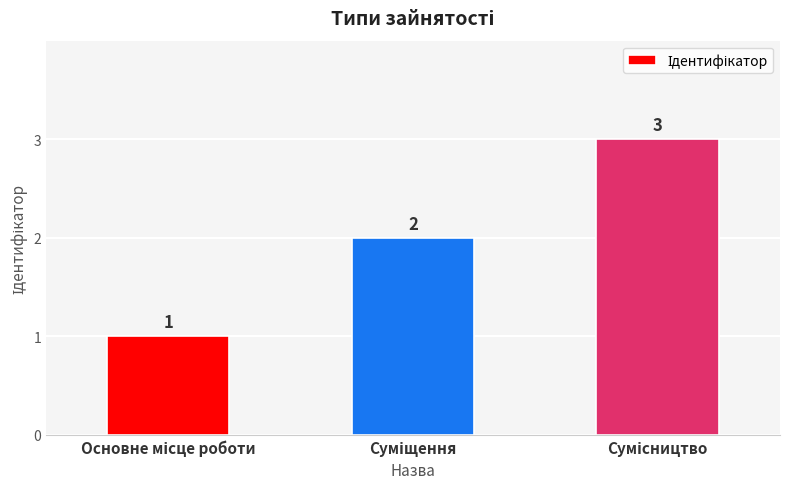

What is the difference between the maximum and minimum values?

2